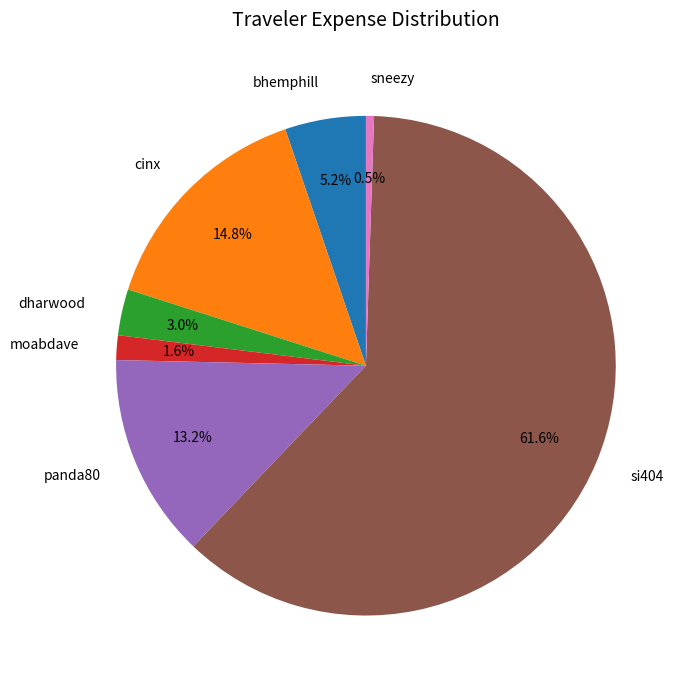

What is the ratio of the value at moabdave to the value at bhemphill?

0.3